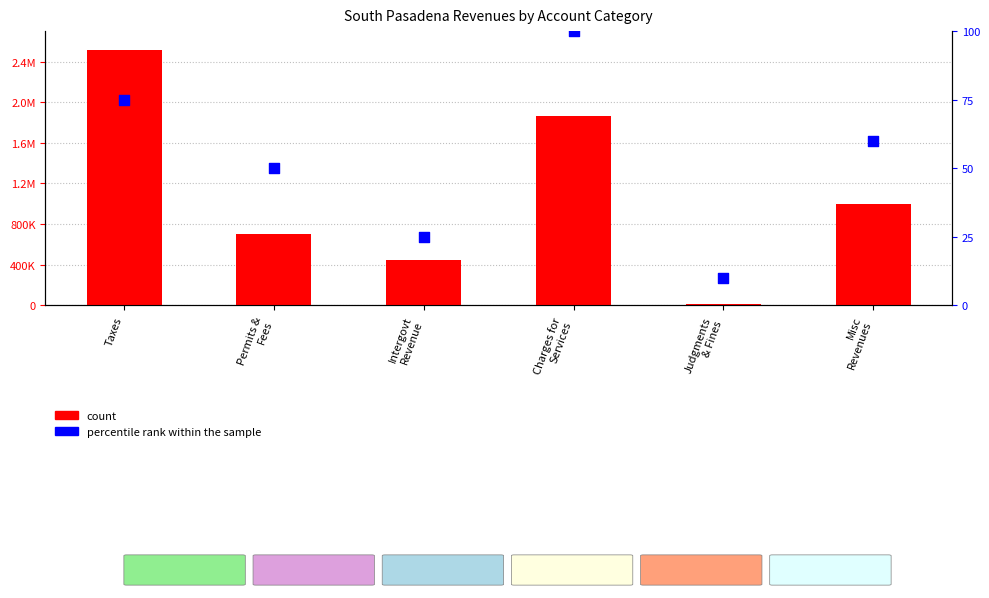

At how many categories does at least one series exceed 1700018?

2